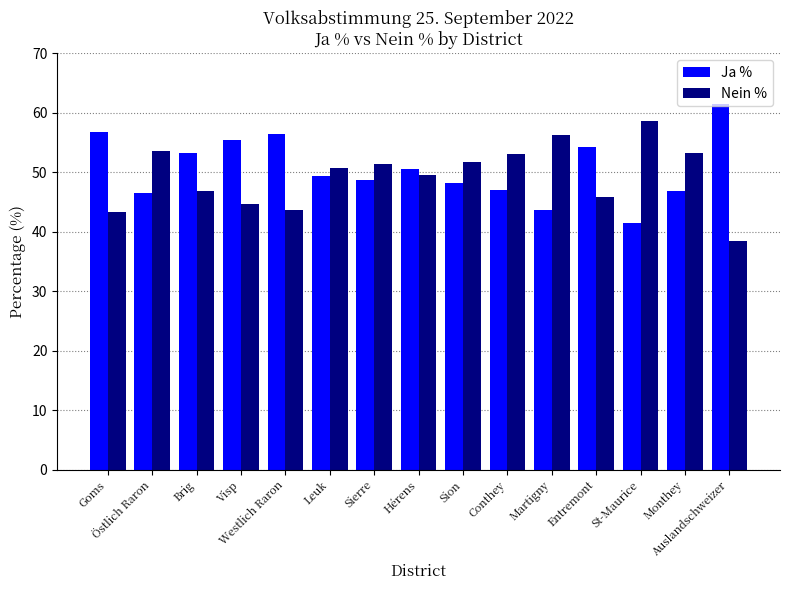

List the series in order of their overall mean, lowest first.

Nein %, Ja %